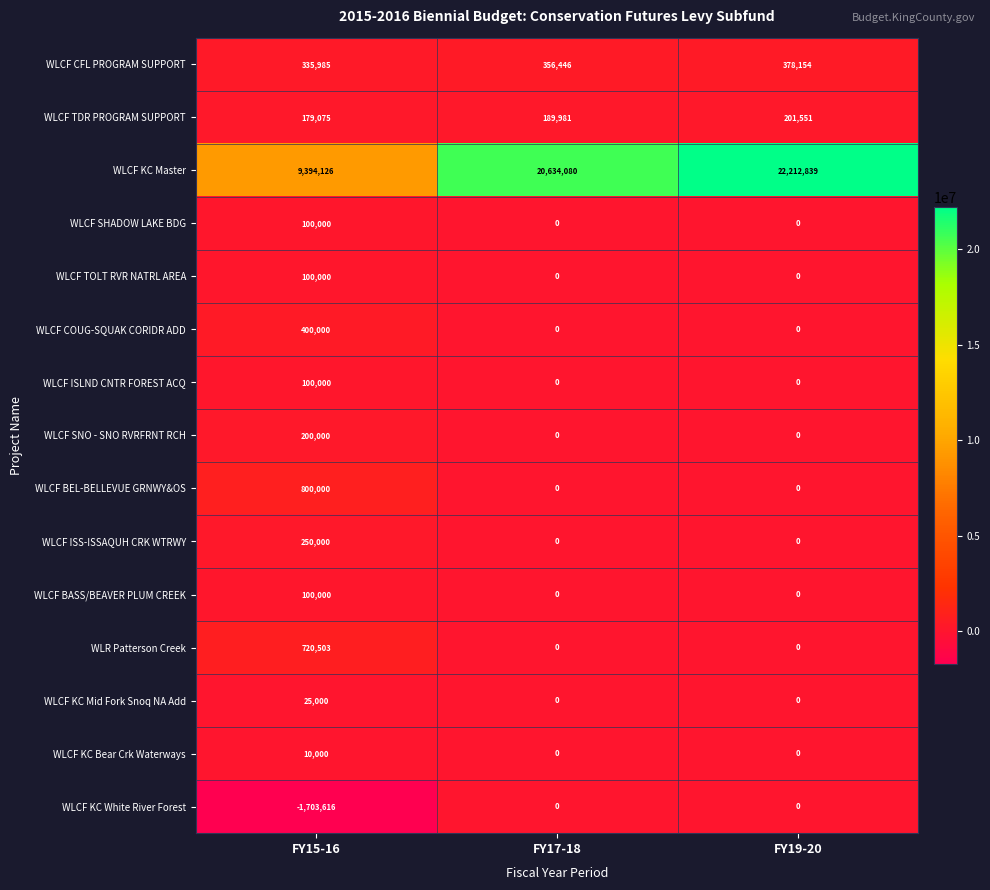

True or false: WLCF BASS/BEAVER PLUM CREEK has a value of -67326 at FY17-18.

False